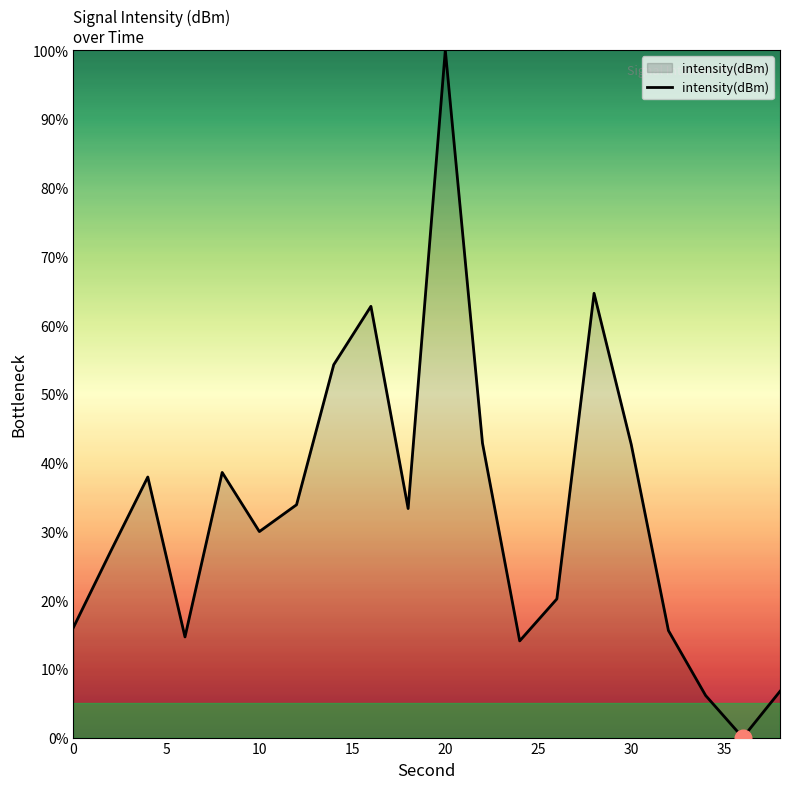

What is the greatest value displayed?

100.0